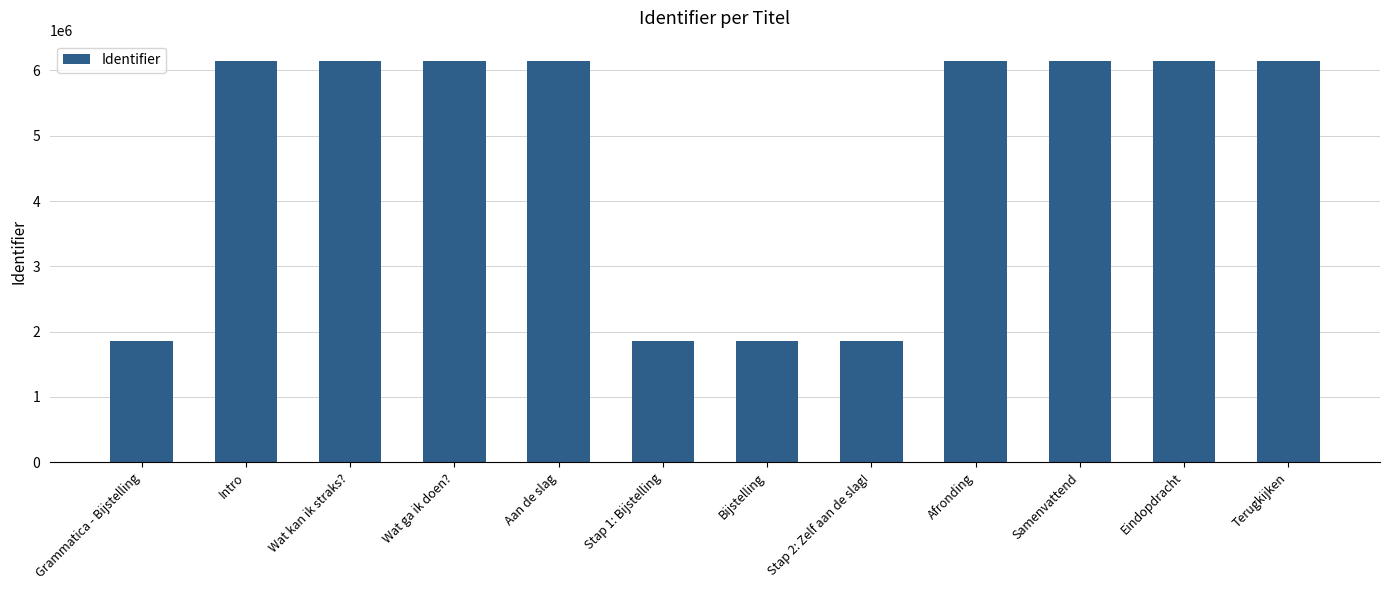

What is the change in value from Aan de slag to Afronding?

+4